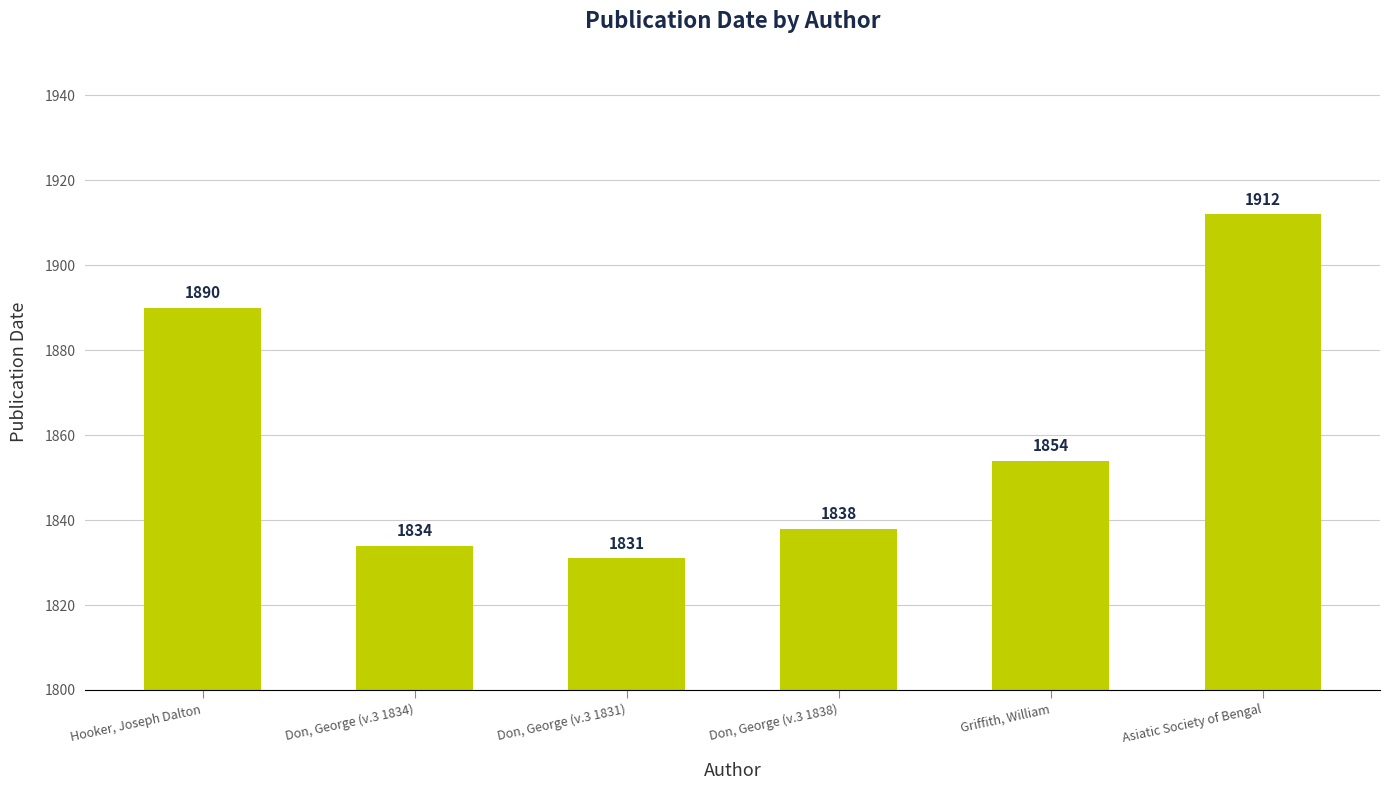

Rank the categories by value from lowest to highest.

Don, George (v.3 1831), Don, George (v.3 1834), Don, George (v.3 1838), Griffith, William, Hooker, Joseph Dalton, Asiatic Society of Bengal